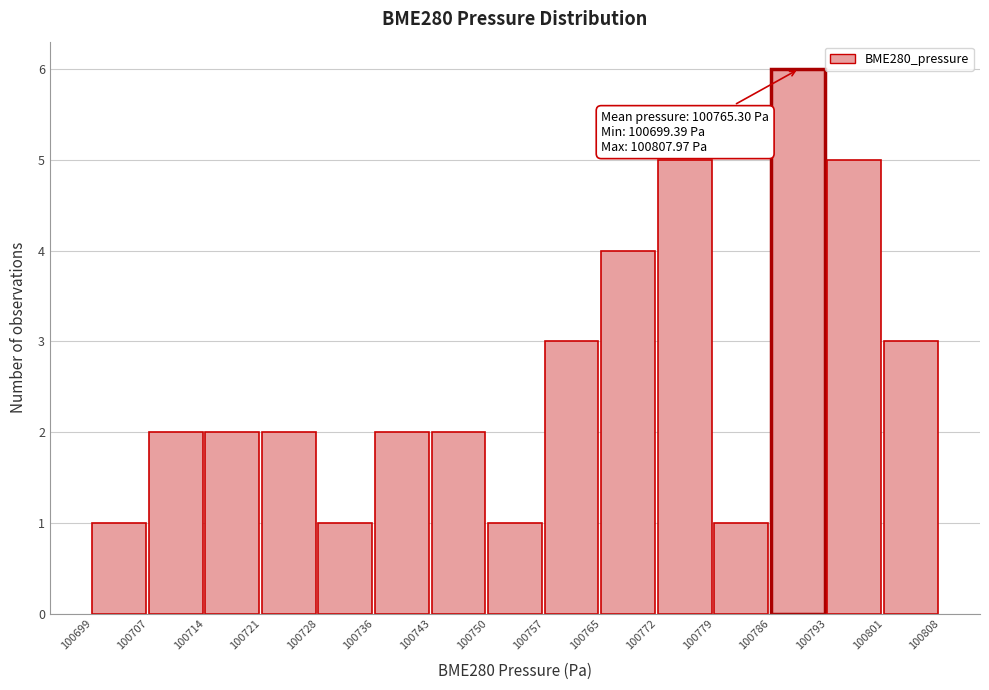

Which range on the x-axis has the tallest bar?

100786 to 100793